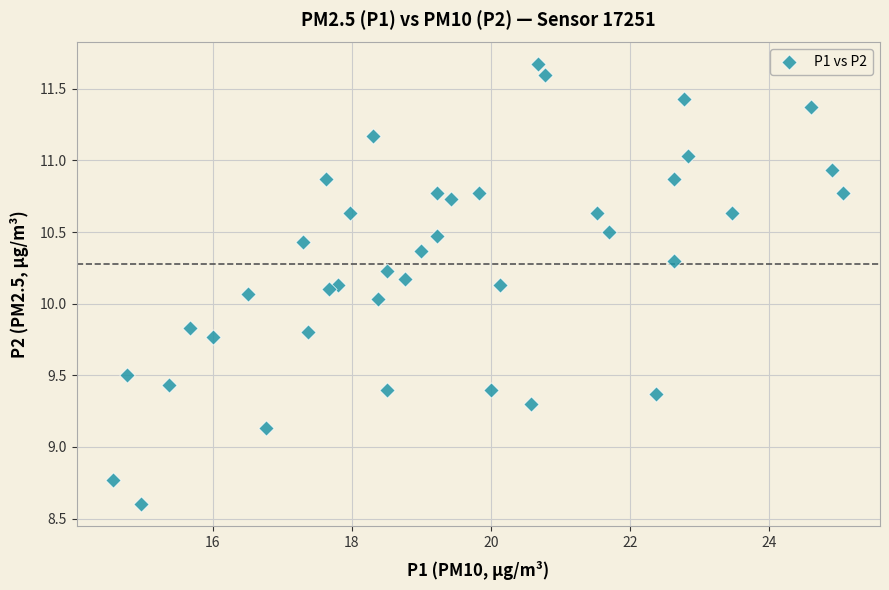

What is the range of Y values (max minus min)?

3.1